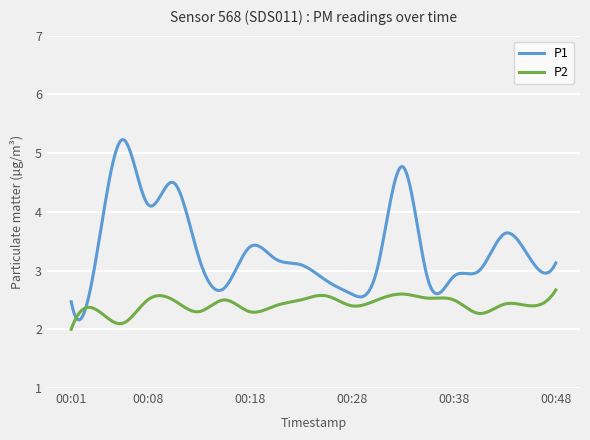

True or false: P1 has more than 2 points higher than both neighbors.

True